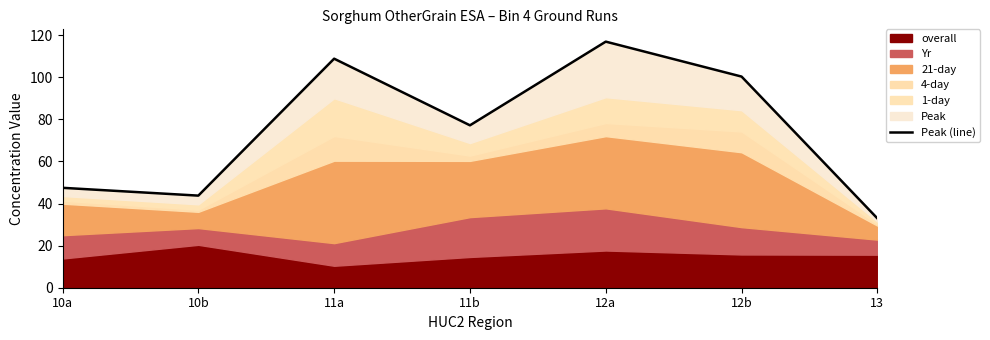

Does the chart have visible grid lines?

No